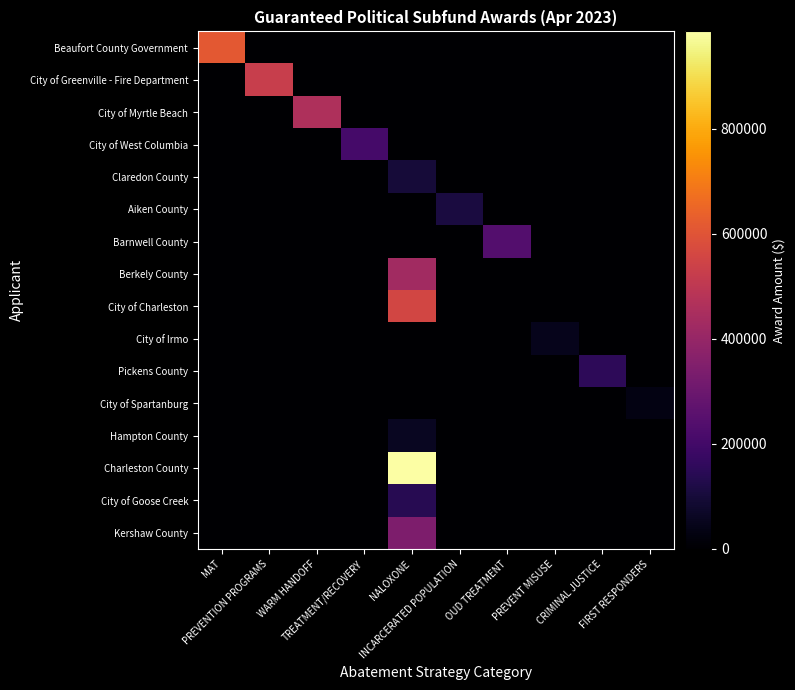

Which category has the highest value across all series?

NALOXONE